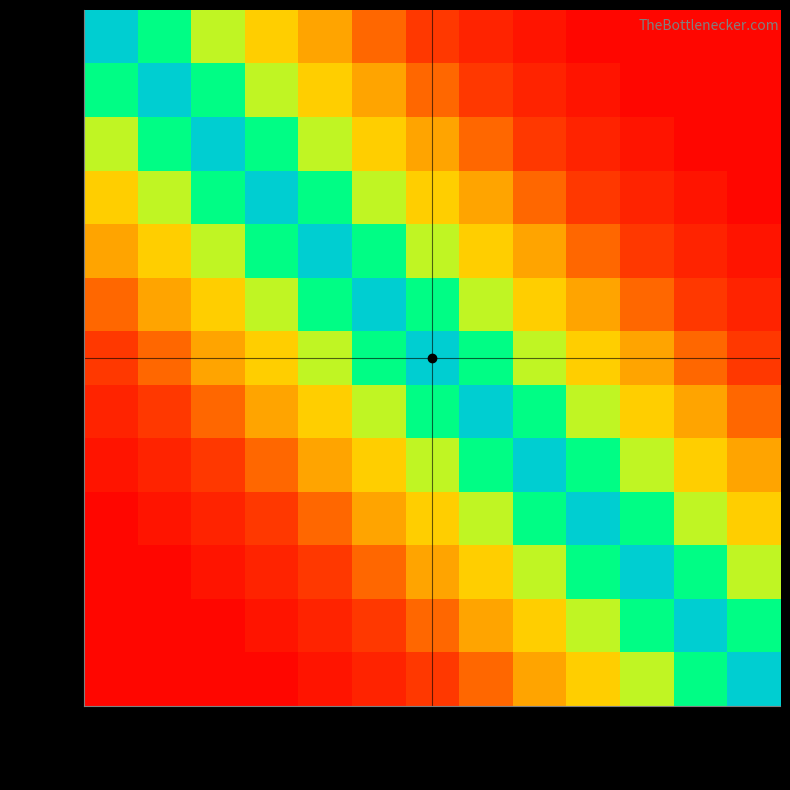

What is the greatest value displayed?

321